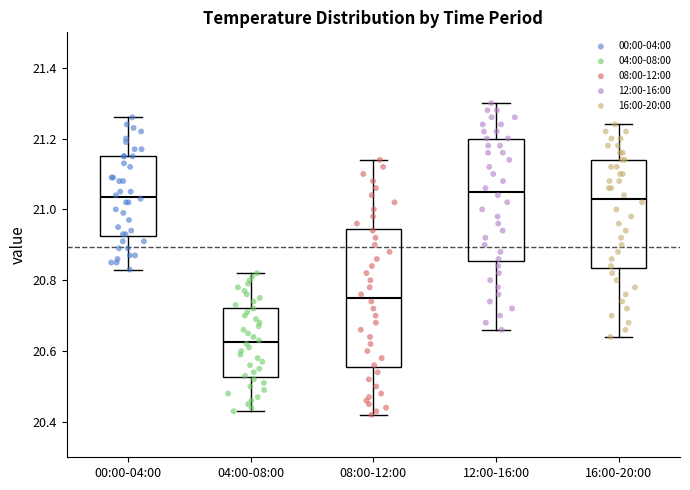

Reading left to right, transcribe this box plot: for each box, give where its median line is, the range the box spans, and where its two whiskers end, as read against the y-axis. The values are not printed on the chart, so give them approximately, as read against the axis.

00:00-04:00: median 21.04, box 20.92 to 21.16, whiskers 20.84 to 21.26
04:00-08:00: median 20.62, box 20.52 to 20.72, whiskers 20.44 to 20.82
08:00-12:00: median 20.76, box 20.56 to 20.94, whiskers 20.42 to 21.14
12:00-16:00: median 21.06, box 20.86 to 21.20, whiskers 20.66 to 21.30
16:00-20:00: median 21.04, box 20.84 to 21.14, whiskers 20.64 to 21.24